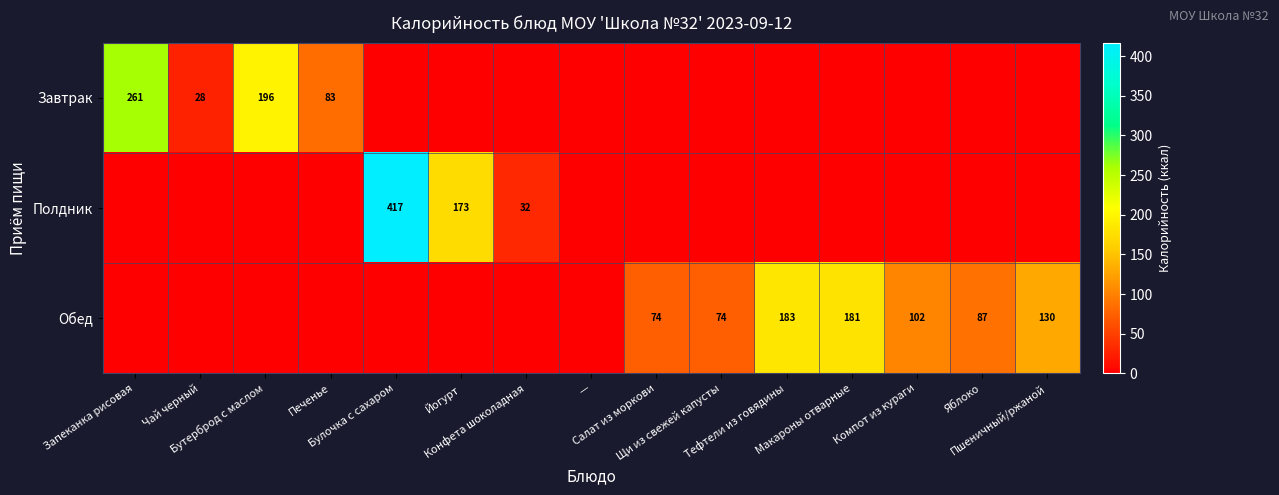

The value of Обед at Печенье is 0.0. True or false?

True